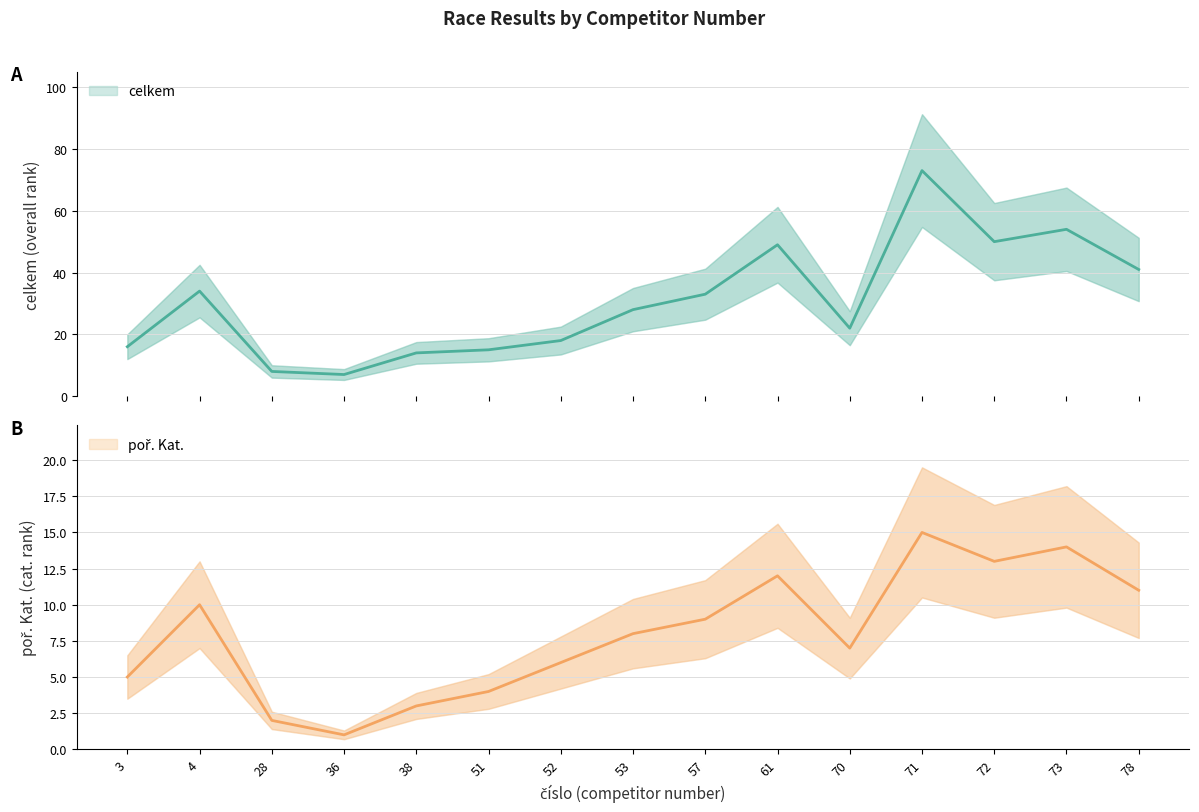

True or false: celkem and poř. Kat. cross at least once.

False